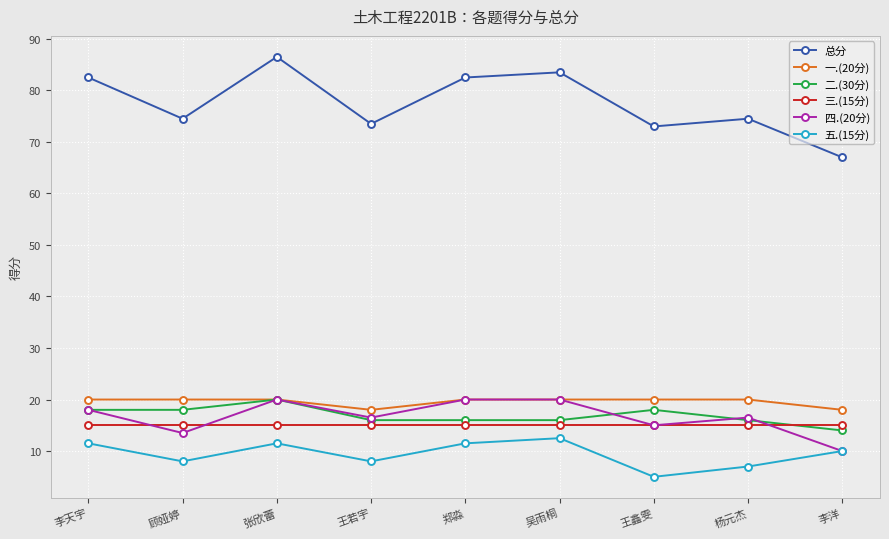

True or false: 一.(20分) has a value of 20.0 at 杨元杰.

True